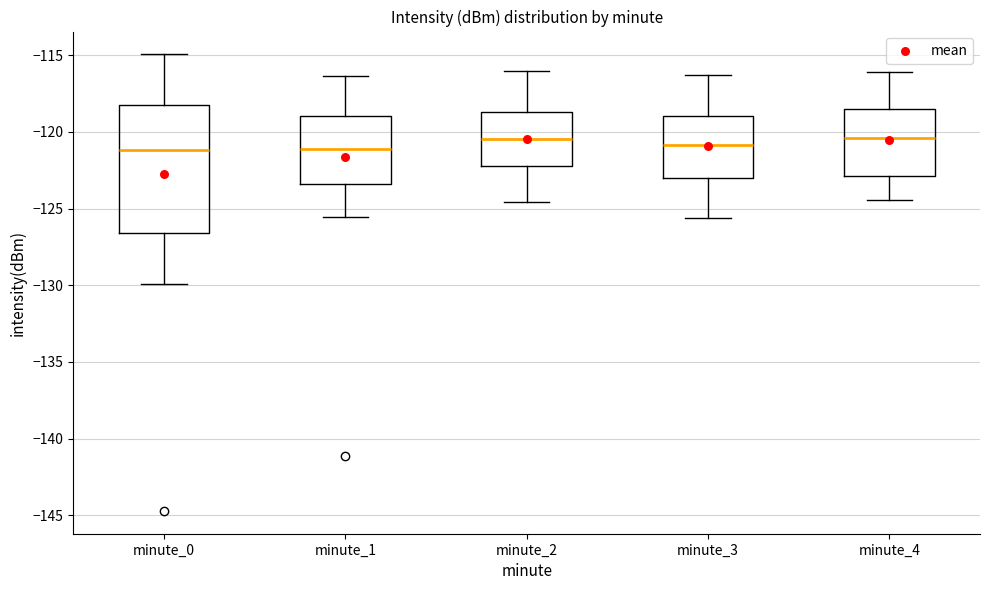

Which box is the tallest, from its lower edge to its upper edge?

minute_0